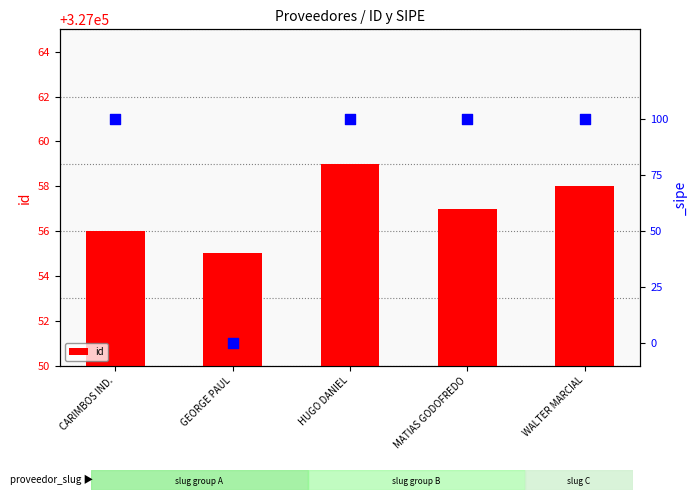

What is the change in value from MATIAS GODOFREDO to WALTER MARCIAL?

+1